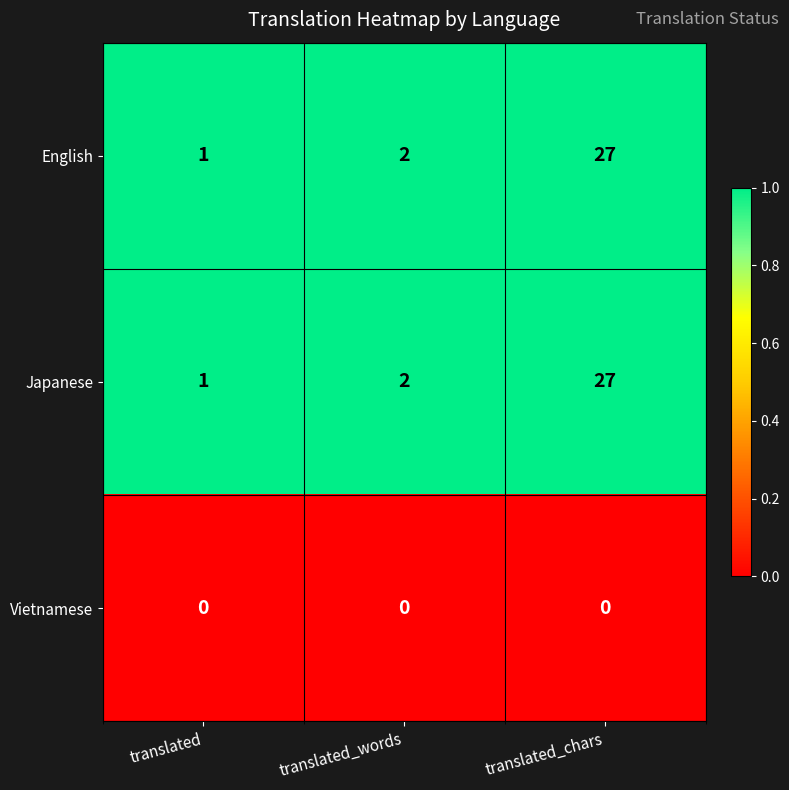

At which label is Japanese closest to 14?

translated_words